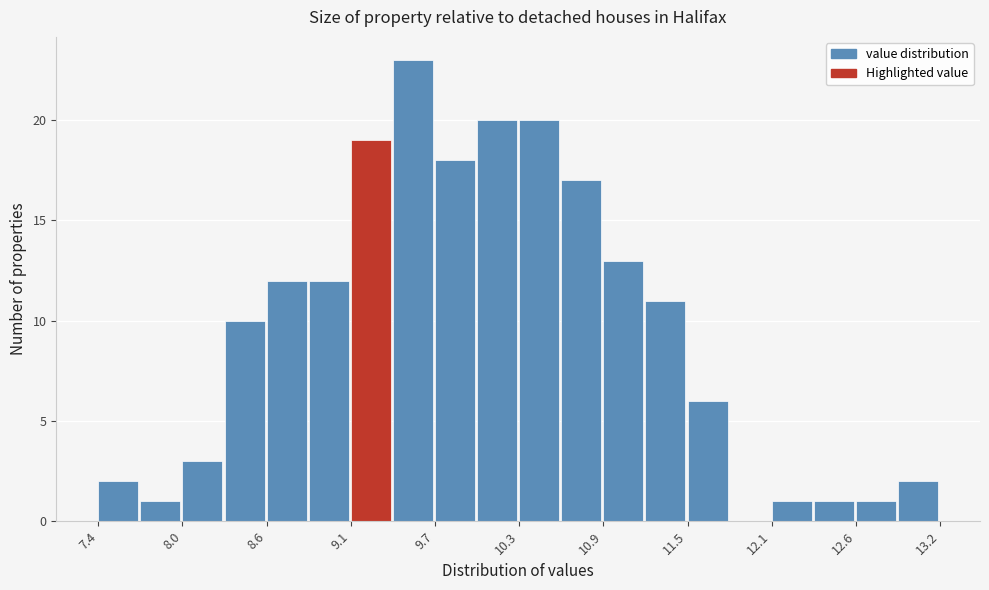

Read against the x-axis, roughly where is the centre of the tallest bar?

9.6